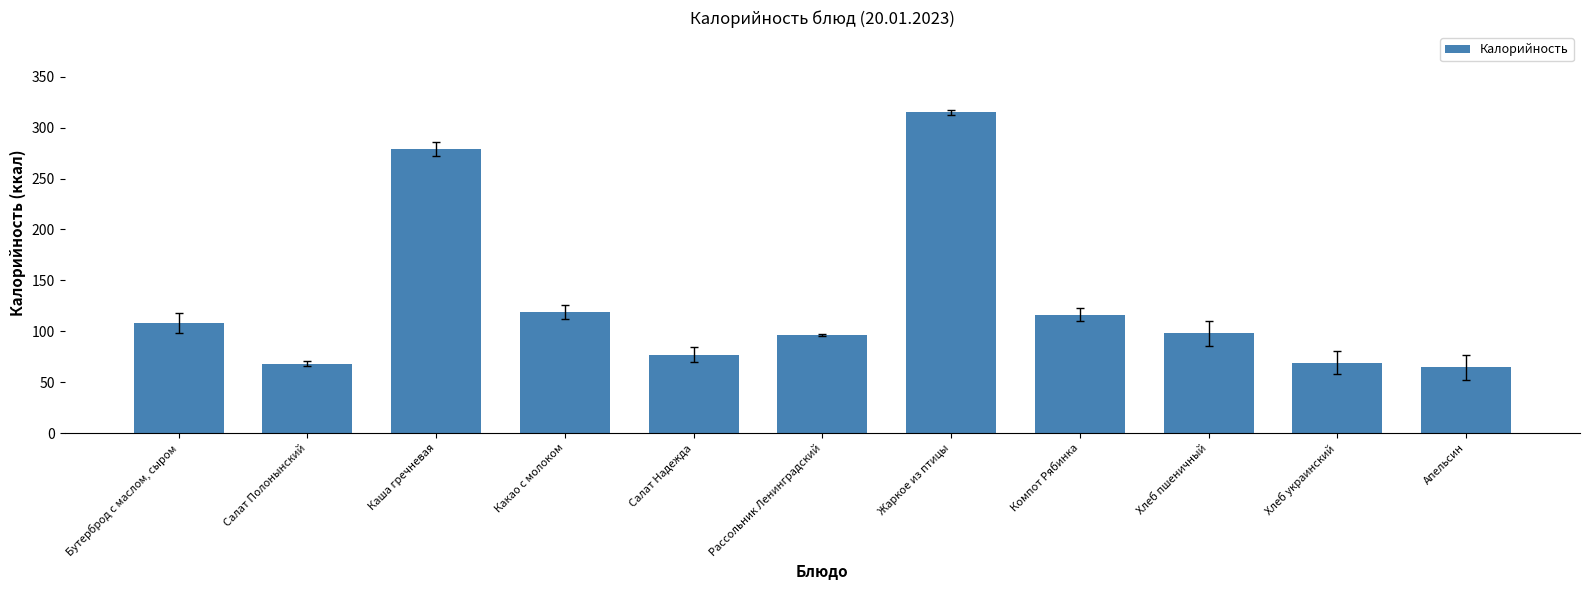

Which label corresponds to the smallest value in the chart?

Апельсин